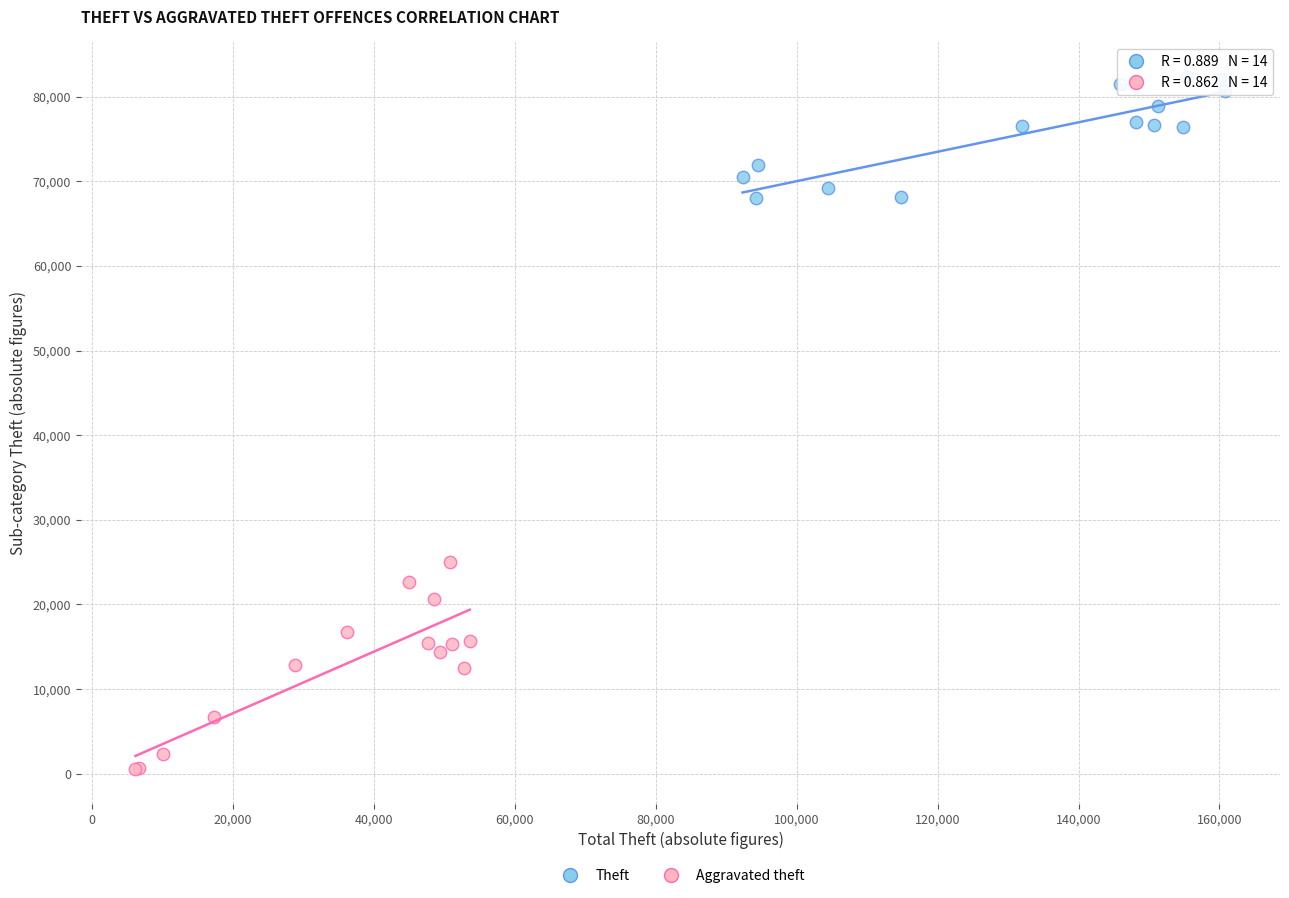

Which series contains the highest Y value?

Theft